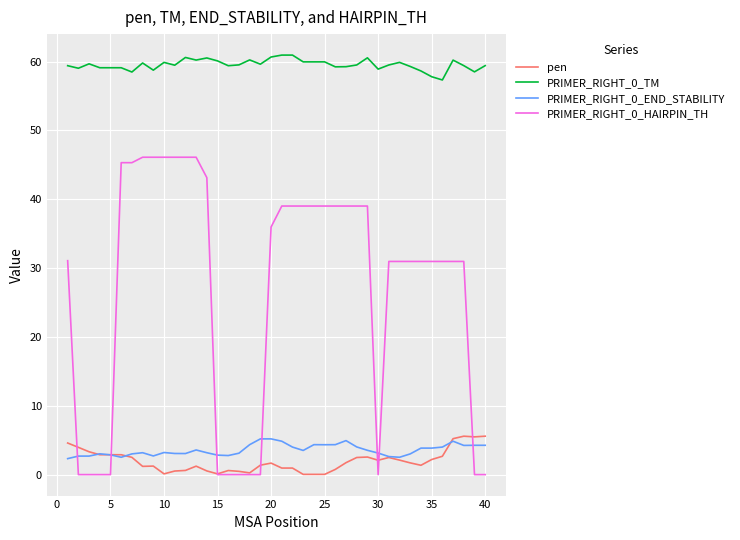

What is the maximum value shown in the chart?

61.0